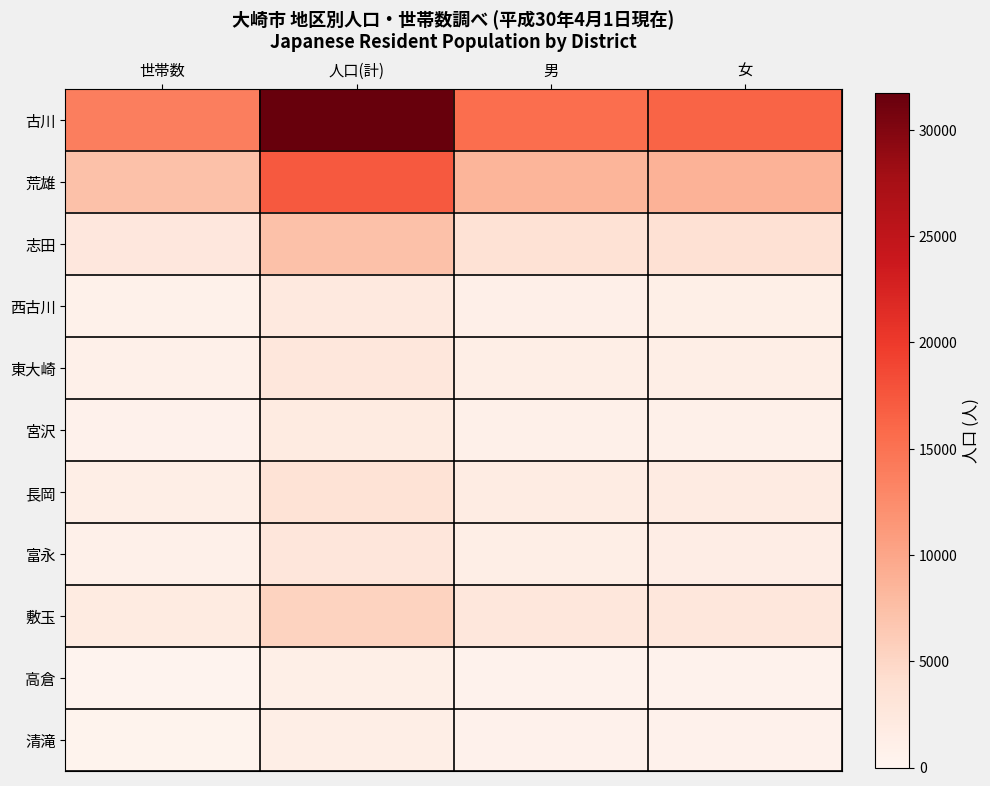

At which category does the chart reach its minimum across all series?

世帯数